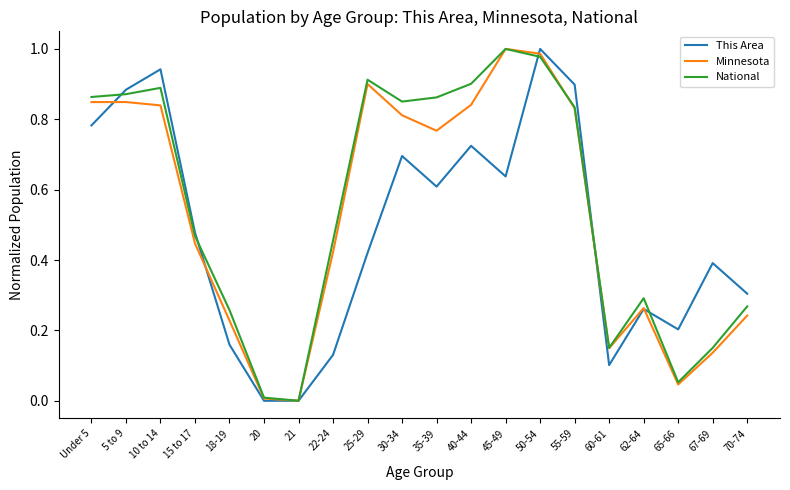

The value of This Area at 67-69 is 0.4. True or false?

True